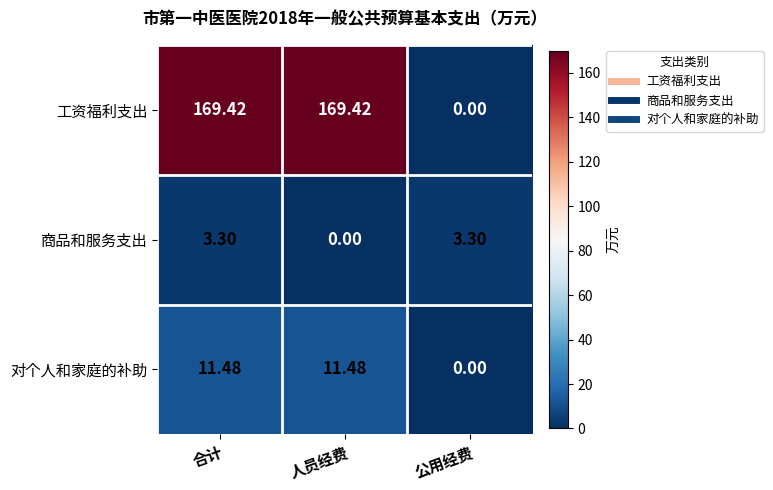

At which label does 工资福利支出 first exceed 169?

合计